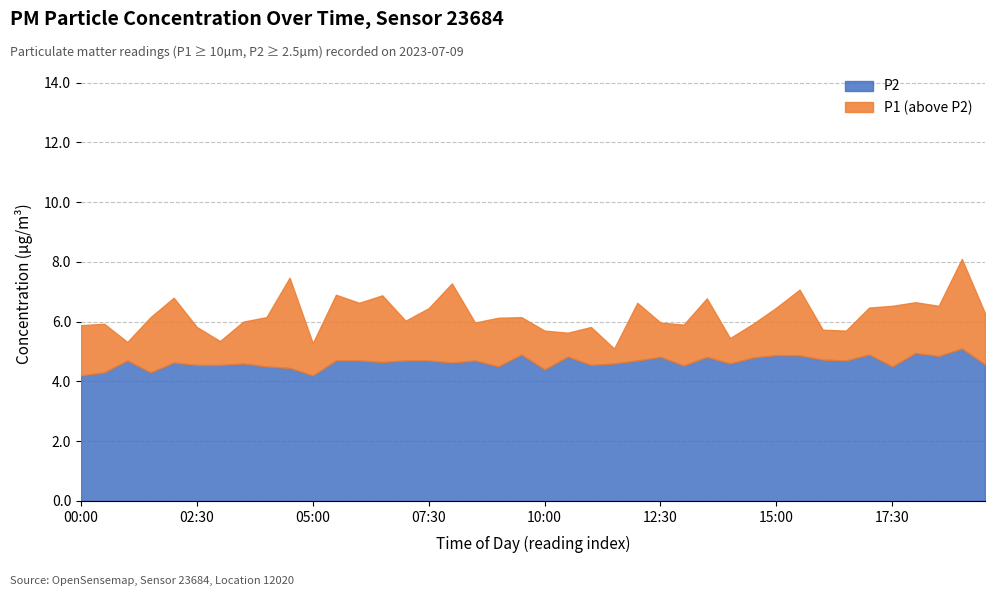

The value of P2 at 12:30 is 7.6. True or false?

False